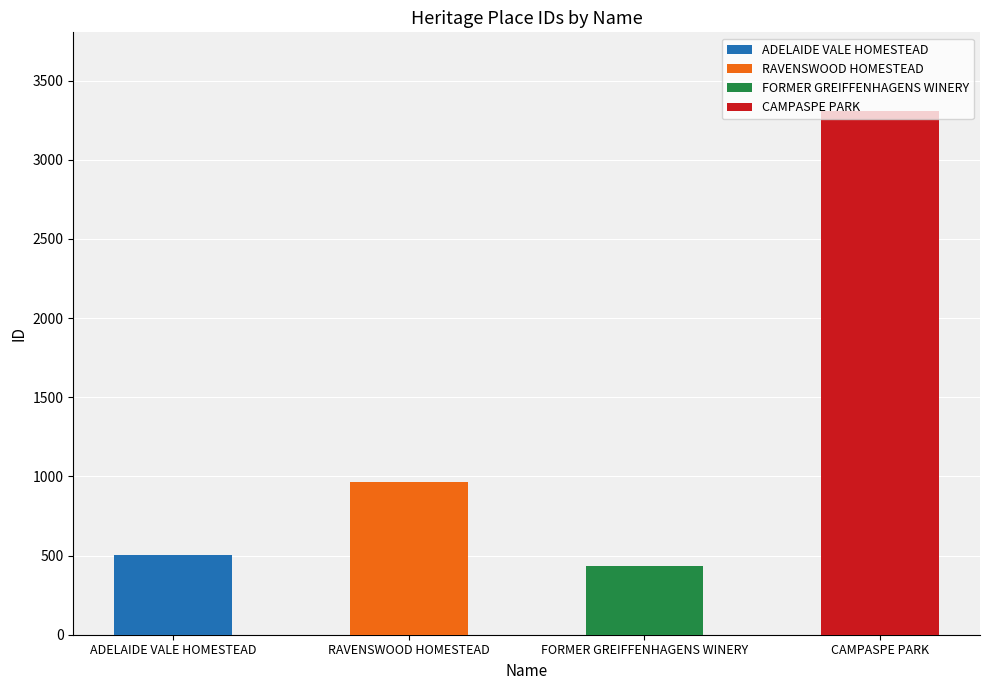

Which has a higher value, RAVENSWOOD HOMESTEAD or ADELAIDE VALE HOMESTEAD?

RAVENSWOOD HOMESTEAD